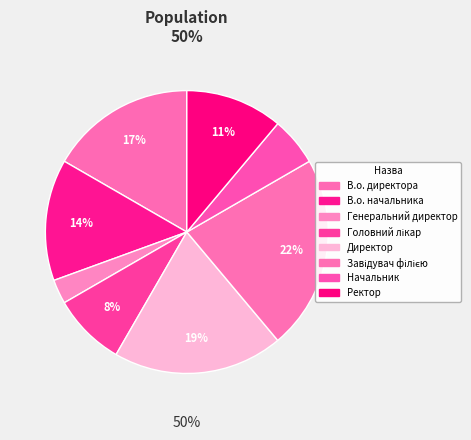

Is there a majority slice in this chart?

No